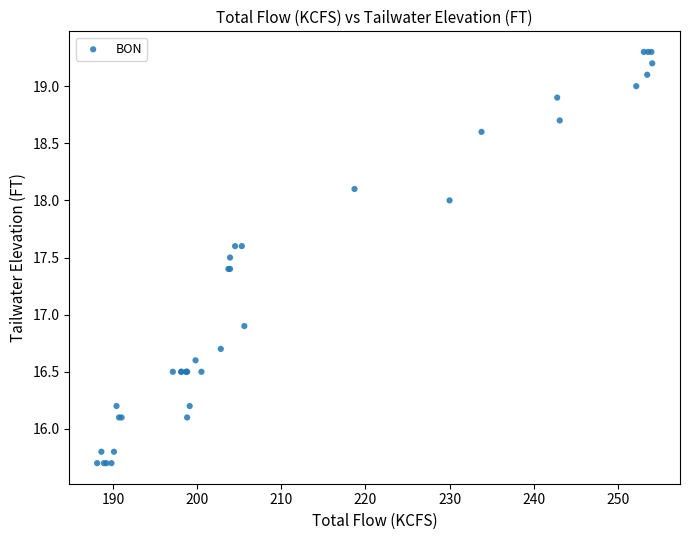

What Y value in the scatter plot is closest to 17?

16.9